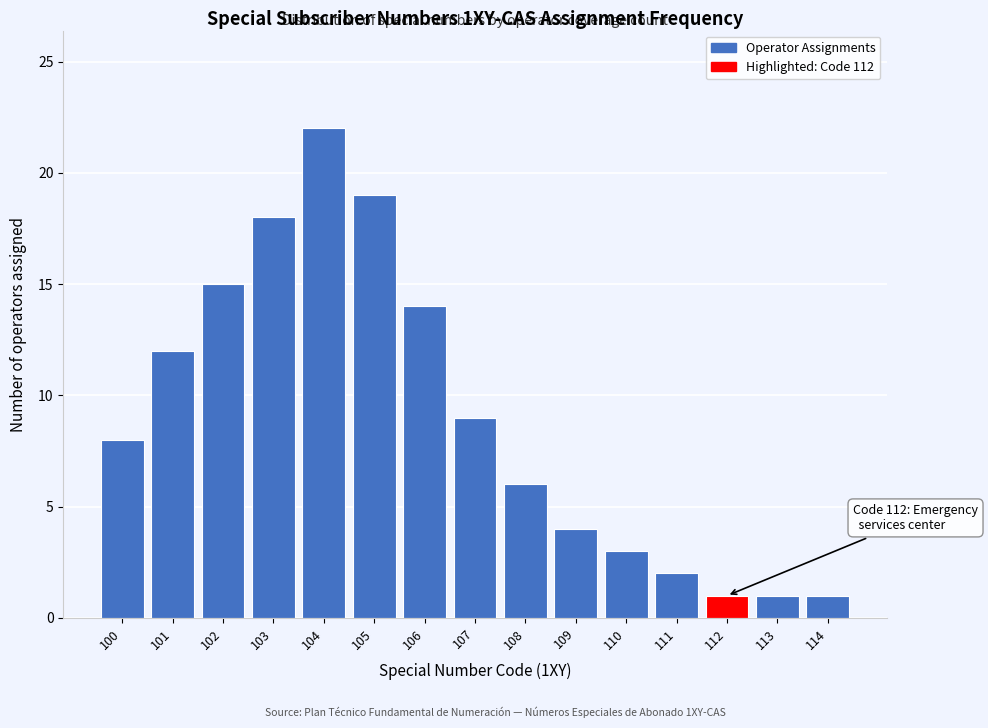

Reading left to right, transcribe all the data shown in this chart.

100=8	101=12	102=15	103=18	104=22	105=19	106=14	107=9	108=6	109=4	110=3	111=2	112=1	113=1	114=1